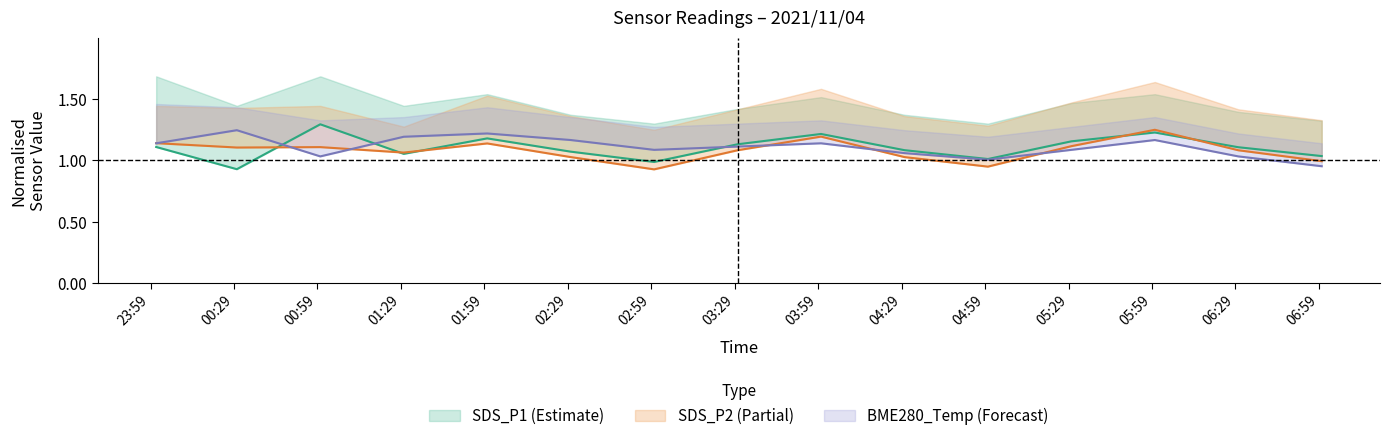

True or false: SDS_P2_mid and BME280_temp_mid intersect in this chart.

True